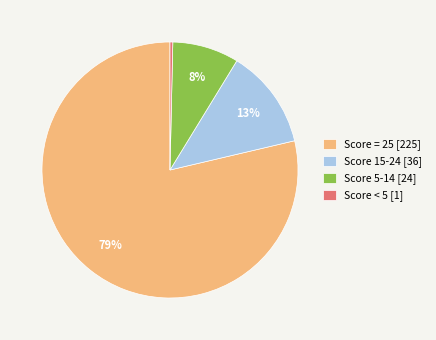

Is the sum of Score 5-14 [24] and Score = 25 [225] greater than half?

Yes